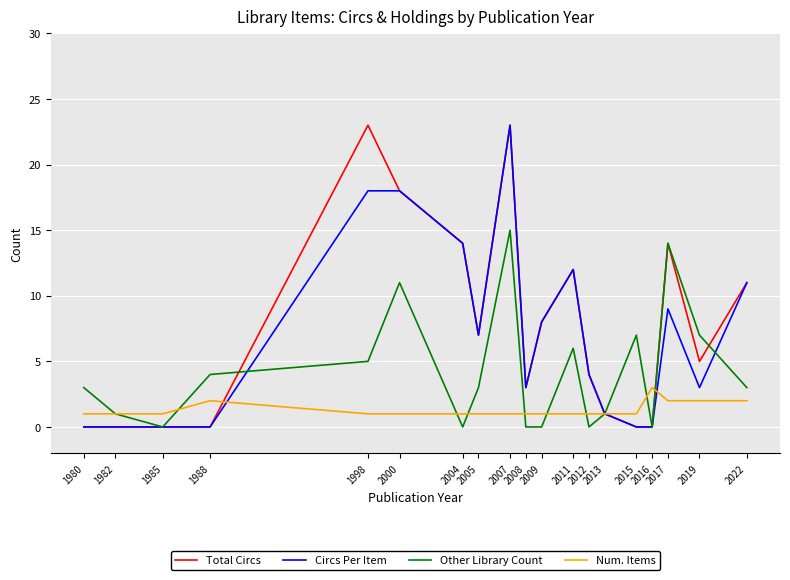

Which series has the largest total across all categories?

Total Circs